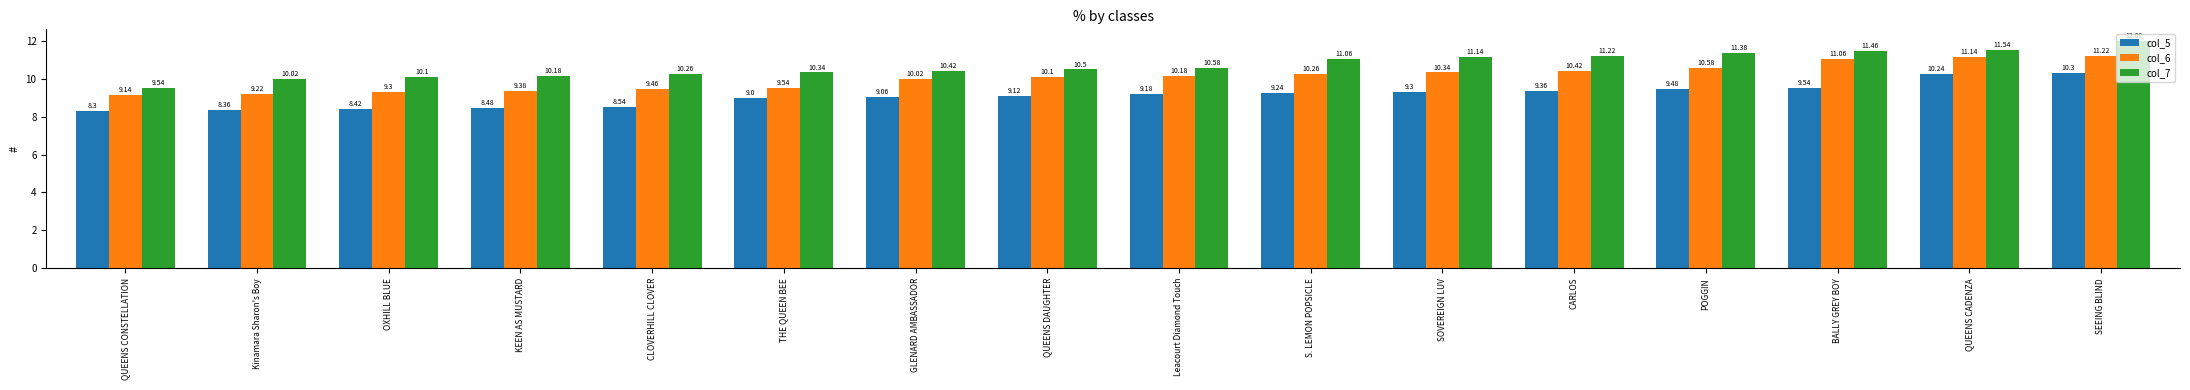

Reading left to right, list all the values displayed in this chart.

col_5: 8.3	8.4	8.4	8.5	8.5	9.0	9.1	9.1	9.2	9.2	9.3	9.4	9.5	9.5	10.2	10.3
col_6: 9.1	9.2	9.3	9.4	9.5	9.5	10.0	10.1	10.2	10.3	10.3	10.4	10.6	11.1	11.1	11.2
col_7: 9.5	10.0	10.1	10.2	10.3	10.3	10.4	10.5	10.6	11.1	11.1	11.2	11.4	11.5	11.5	12.0